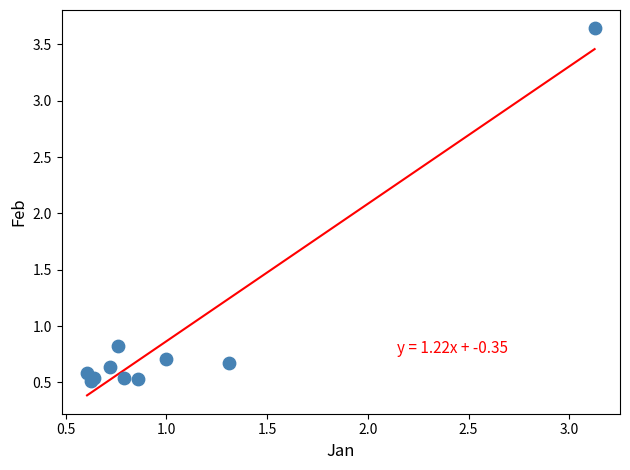

What Y value in the scatter plot is closest to 2?

0.8